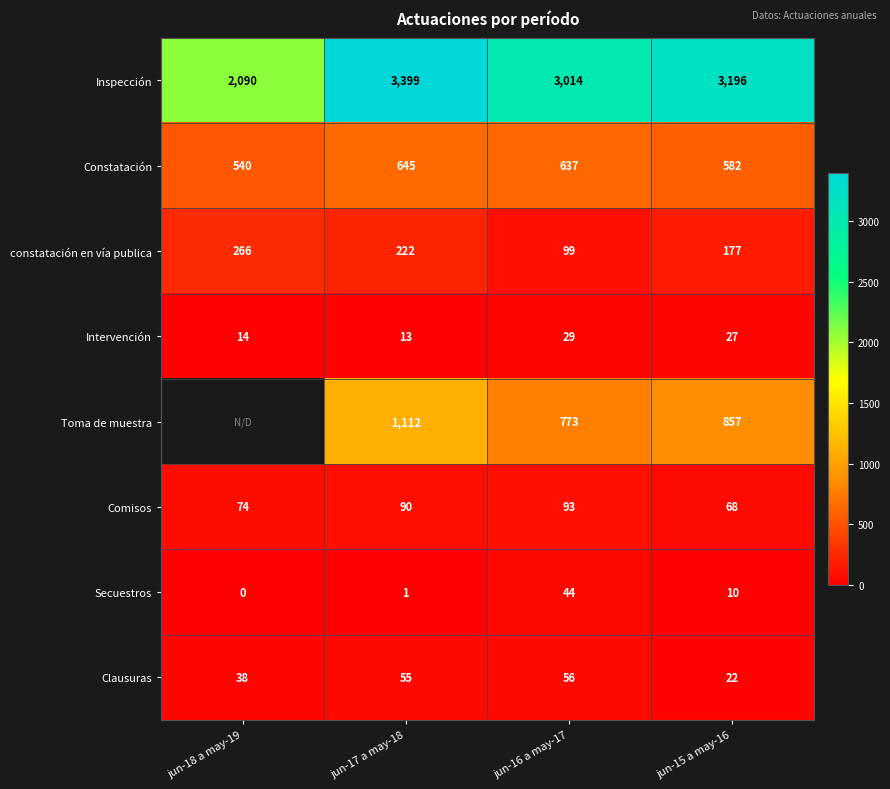

What is the minimum value for Intervención?

13